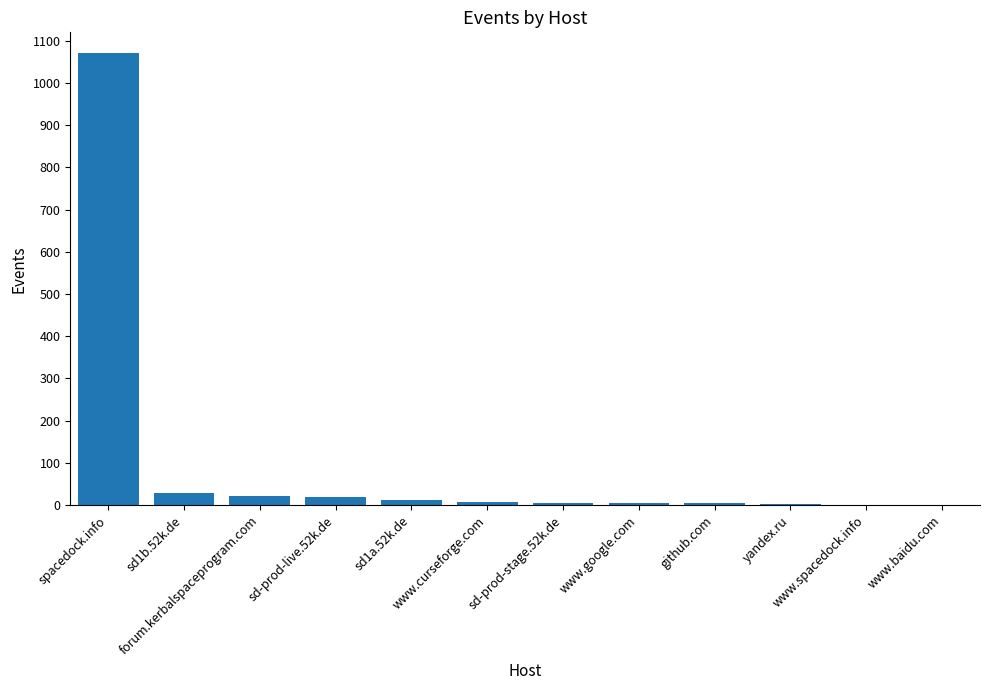

What is the change in value from sd1b.52k.de to www.spacedock.info?

-28